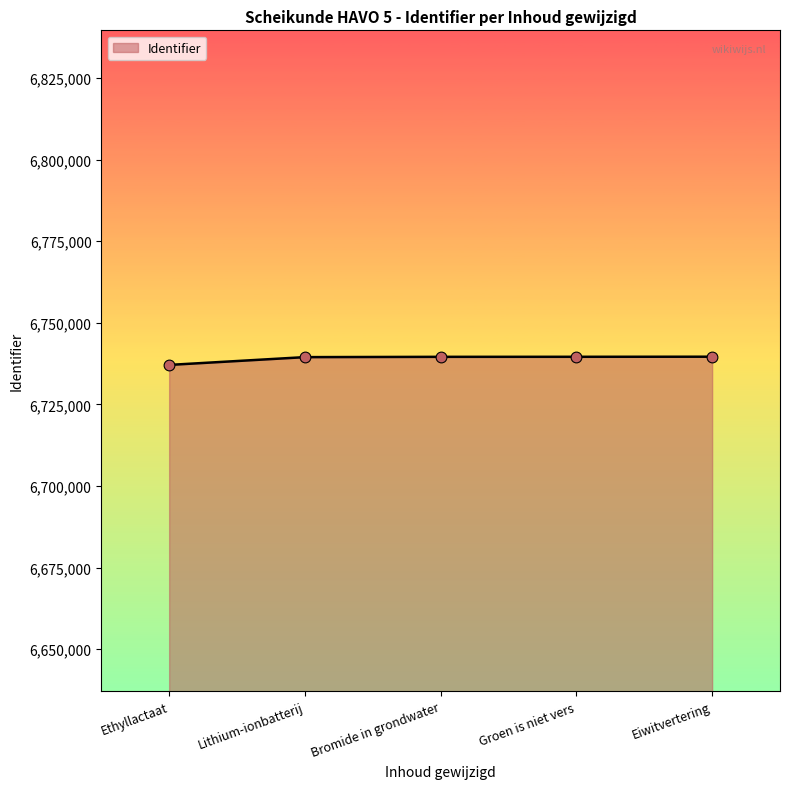

What is the ratio of the value at Bromide in grondwater to the value at Groen is niet vers?

1.0